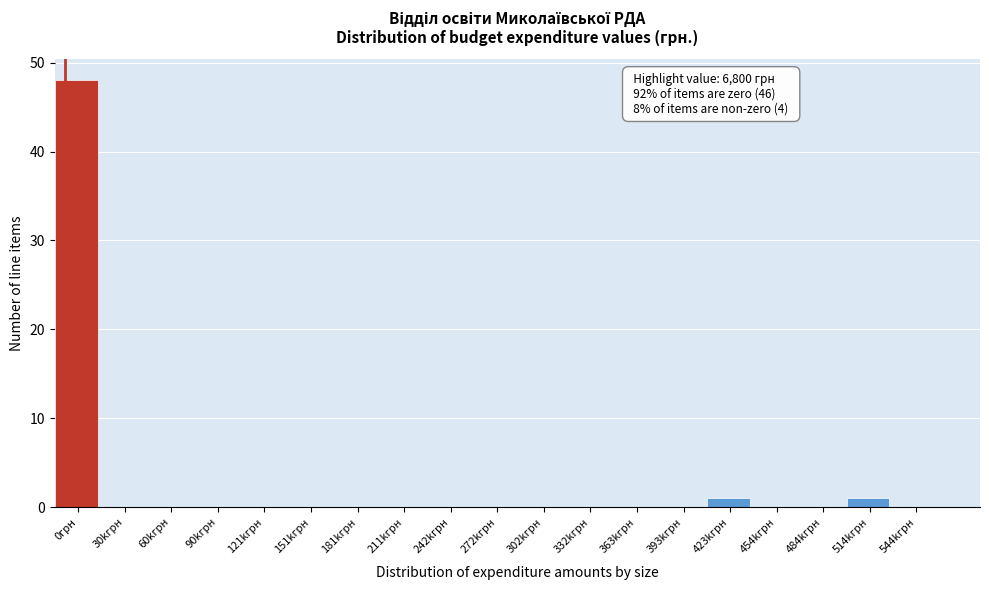

Reading left to right, what are all the values shown in this chart?

0грн=48	30kгрн=0	60kгрн=0	90kгрн=0	121kгрн=0	151kгрн=0	181kгрн=0	211kгрн=0	242kгрн=0	272kгрн=0	302kгрн=0	332kгрн=0	363kгрн=0	393kгрн=0	423kгрн=1	454kгрн=0	484kгрн=0	514kгрн=1	544kгрн=0